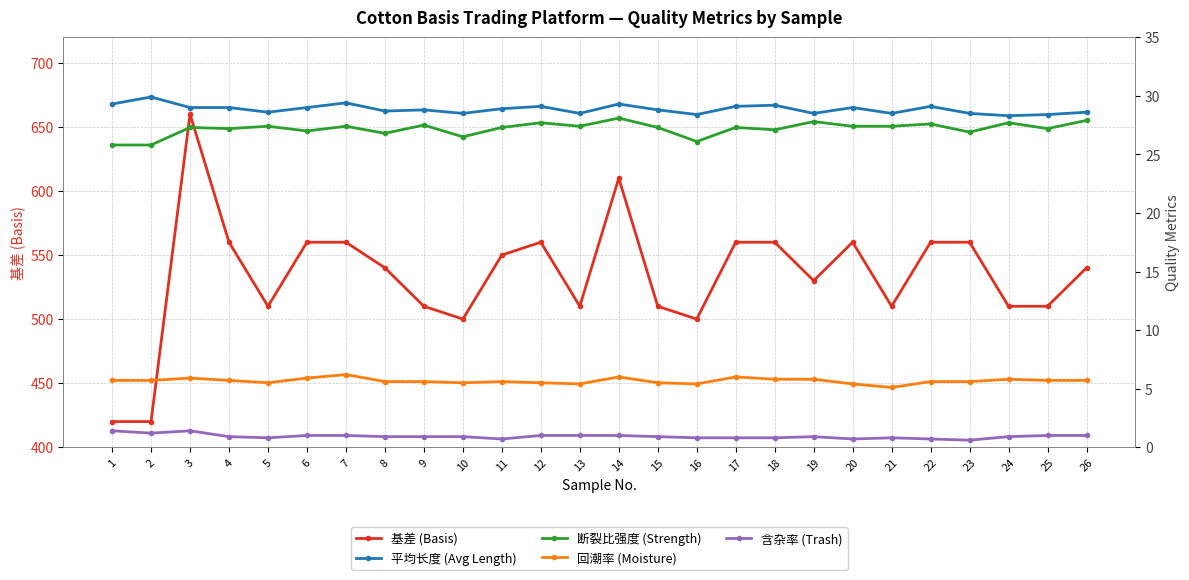

Between 2 and 23, which is larger?

23